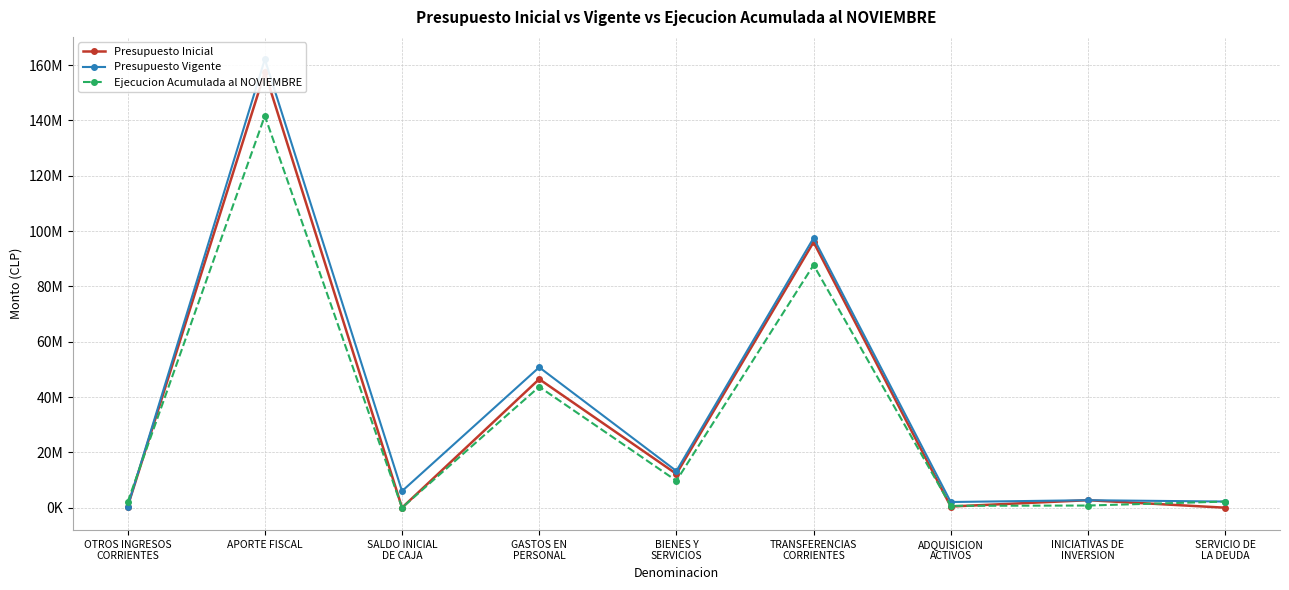

Between which two adjacent categories do Ejecucion Acumulada al NOVIEMBRE and Presupuesto Inicial first intersect?

OTROS INGRESOS
CORRIENTES and APORTE FISCAL